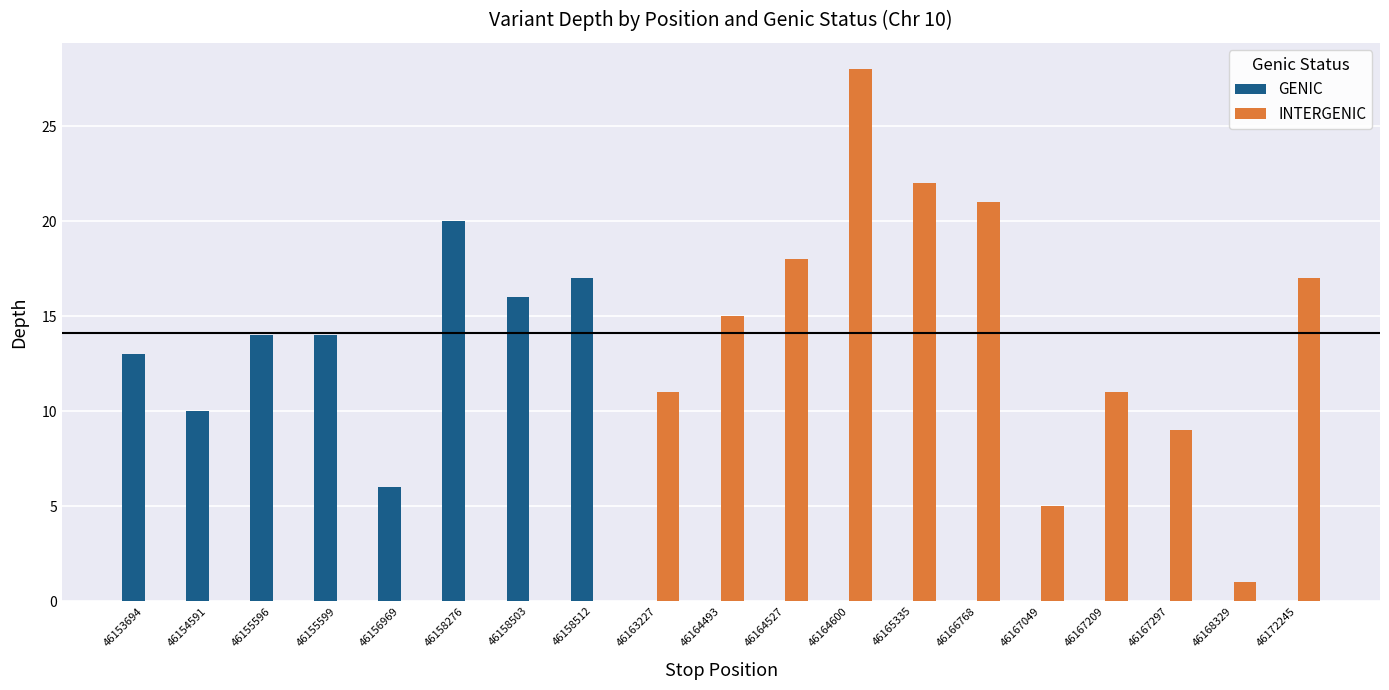

Reading right to left, transcribe all the data shown in this chart.

GENIC: 46172245=0	46168329=0	46167297=0	46167209=0	46167049=0	46166768=0	46165335=0	46164600=0	46164527=0	46164493=0	46163227=0	46158512=17	46158503=16	46158276=20	46156969=6	46155599=14	46155596=14	46154591=10	46153694=13
INTERGENIC: 46172245=17	46168329=1	46167297=9	46167209=11	46167049=5	46166768=21	46165335=22	46164600=28	46164527=18	46164493=15	46163227=11	46158512=0	46158503=0	46158276=0	46156969=0	46155599=0	46155596=0	46154591=0	46153694=0